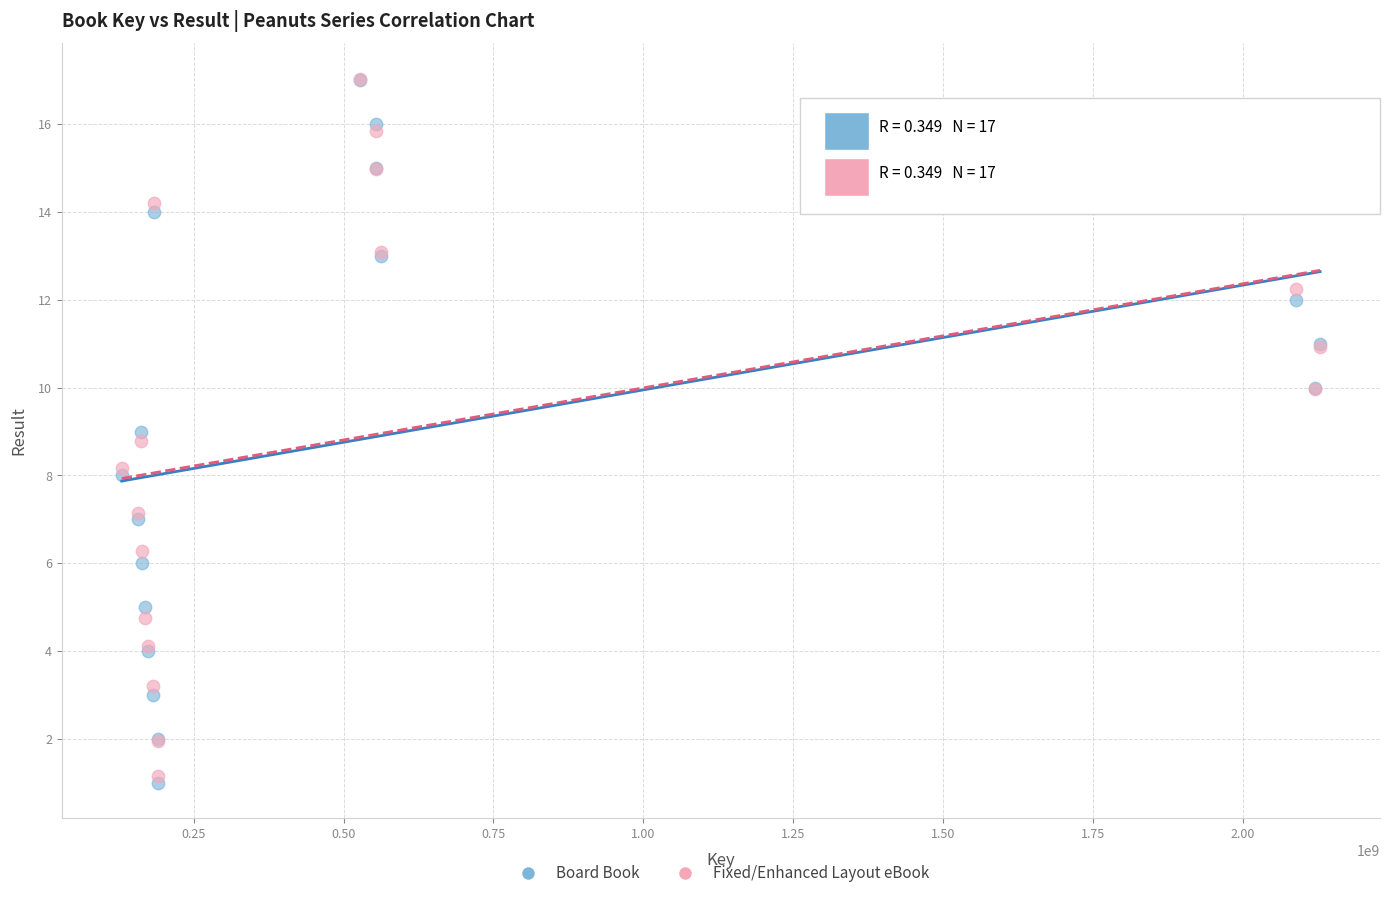

Which series has the widest spread of Y values?

Board Book